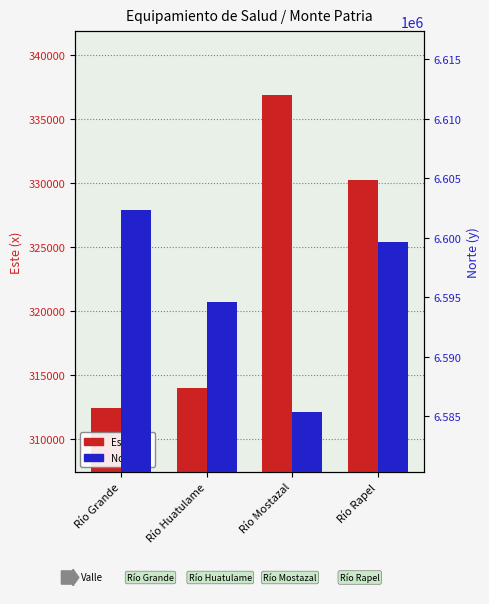

Which has a higher value, Río Huatulame or Río Rapel?

Río Rapel